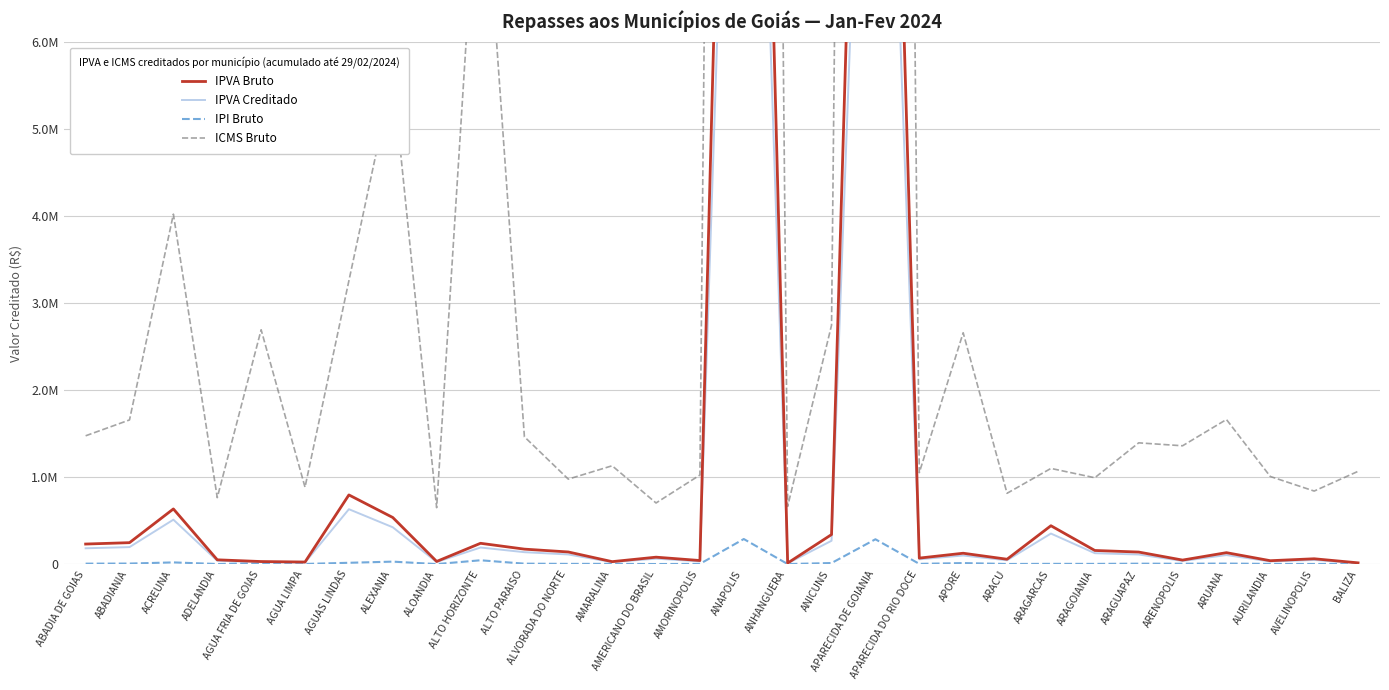

At ABADIANIA, list the series in order from largest to smallest.

ICMS Bruto, IPVA Bruto, IPVA Creditado, IPI Bruto